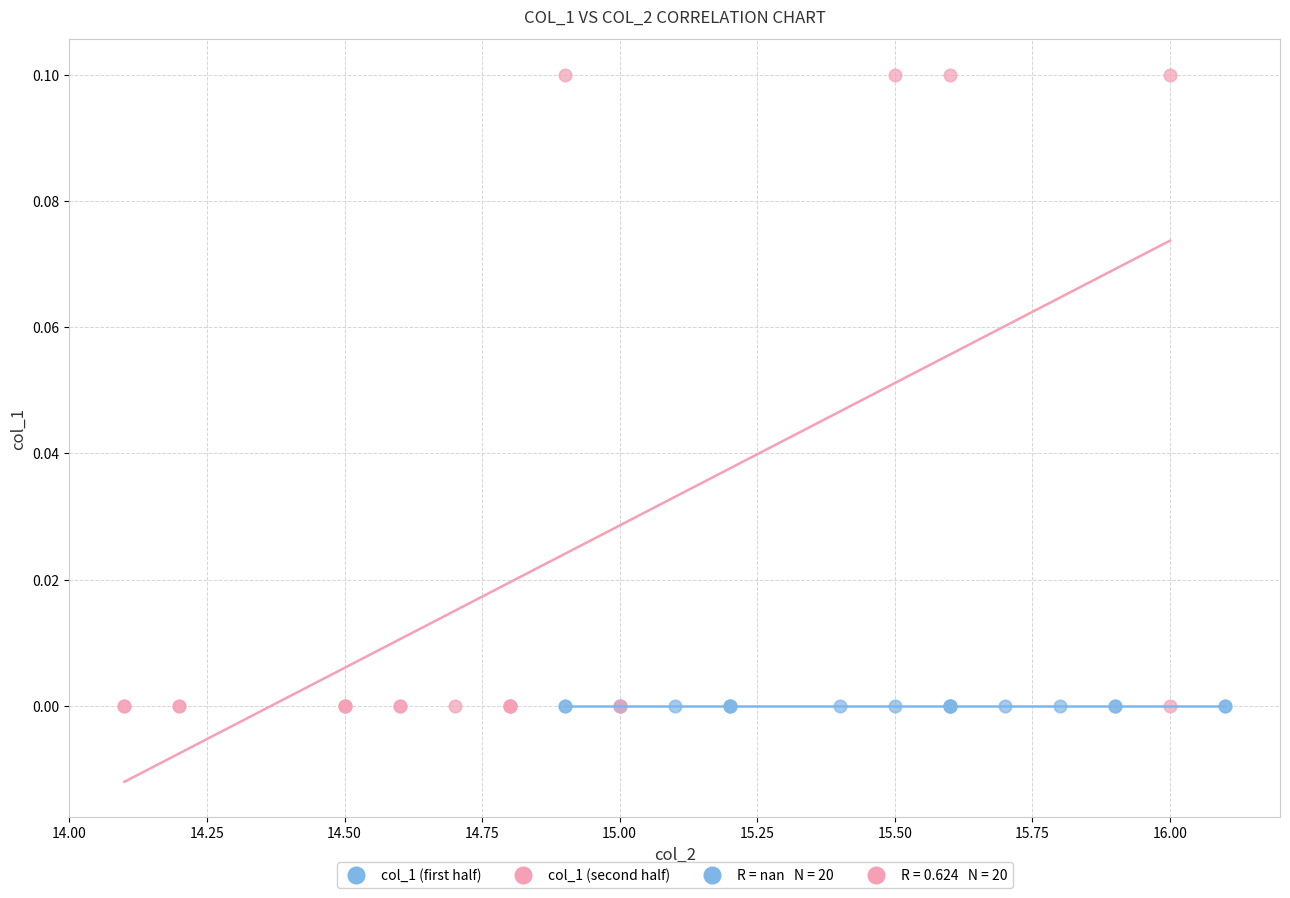

Which series reaches the maximum Y coordinate?

col_1 (second half)